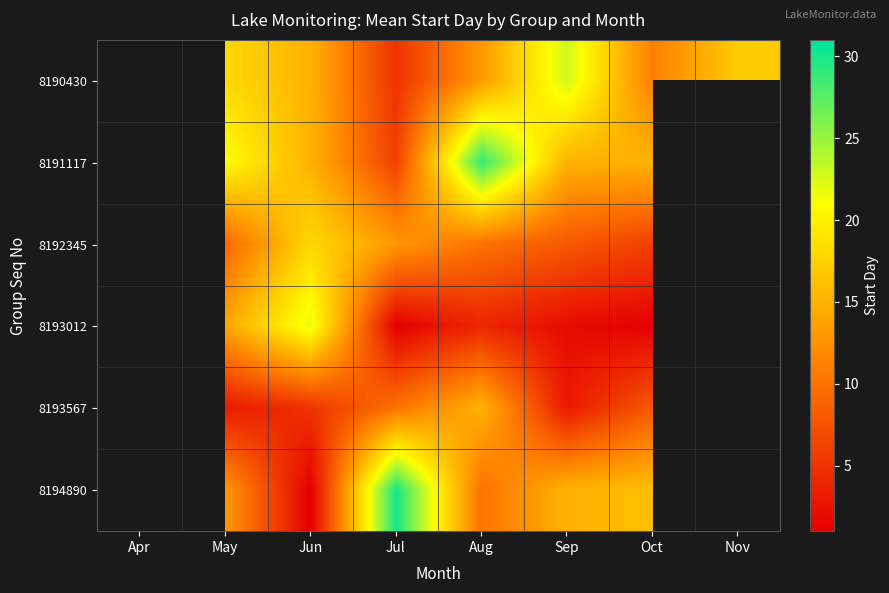

Which category has the lowest value across all series?

Jul